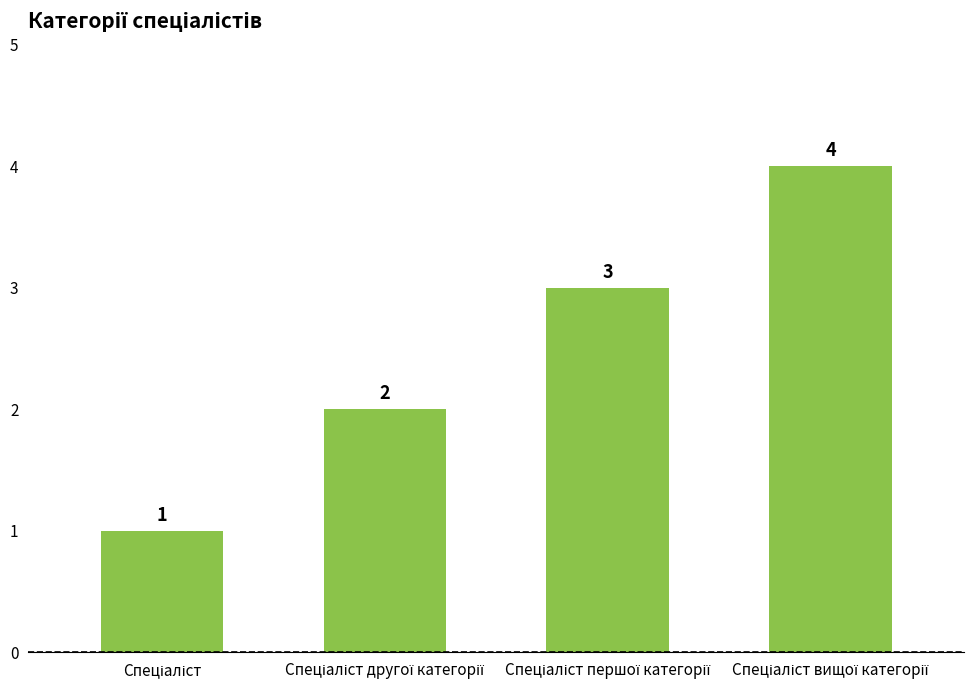

How many bars are there in total?

4